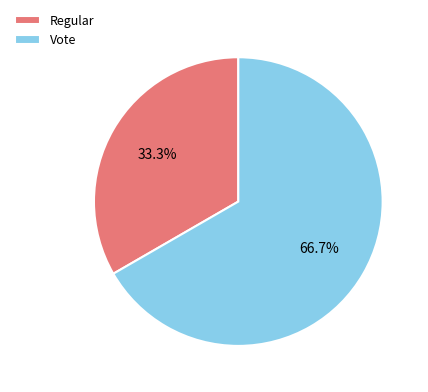

To the nearest percent, what is the average slice percentage?

50%